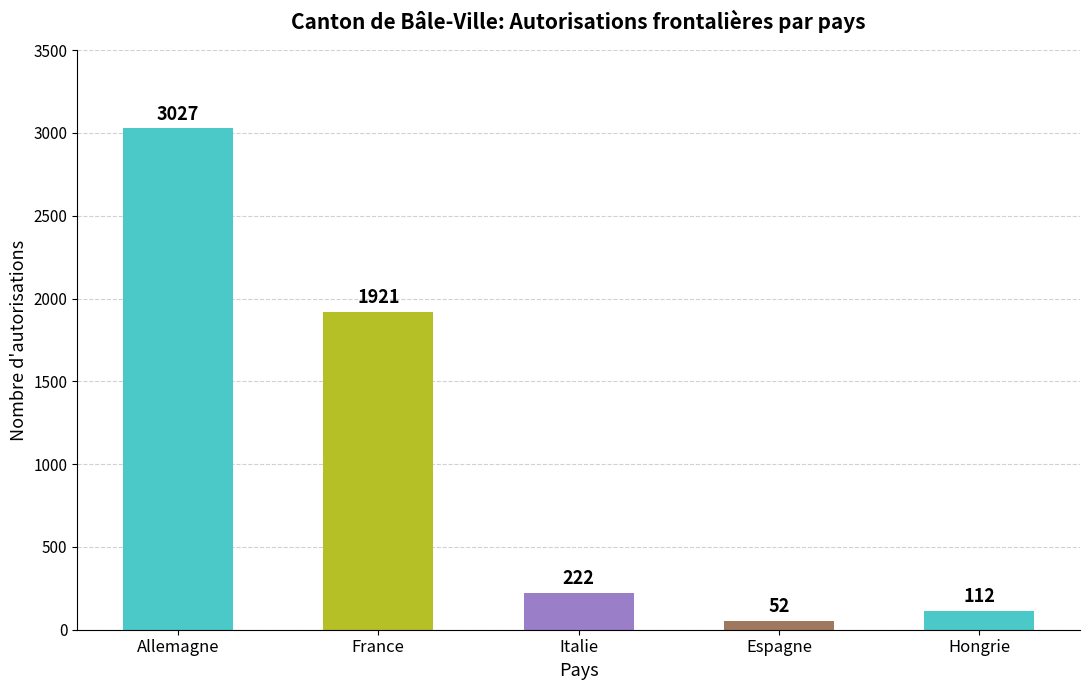

What is the label of the 5th bar from the right?

Allemagne